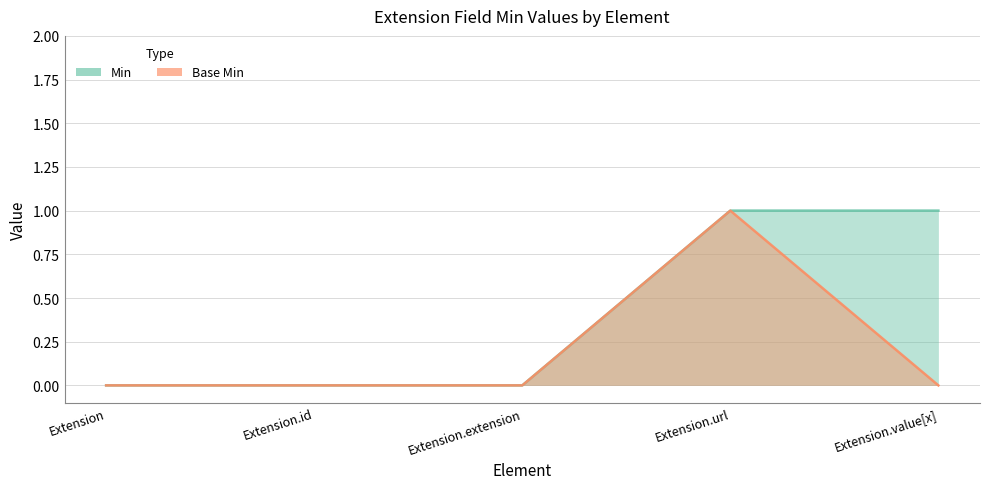

True or false: Min and Base Min cross at least once.

False